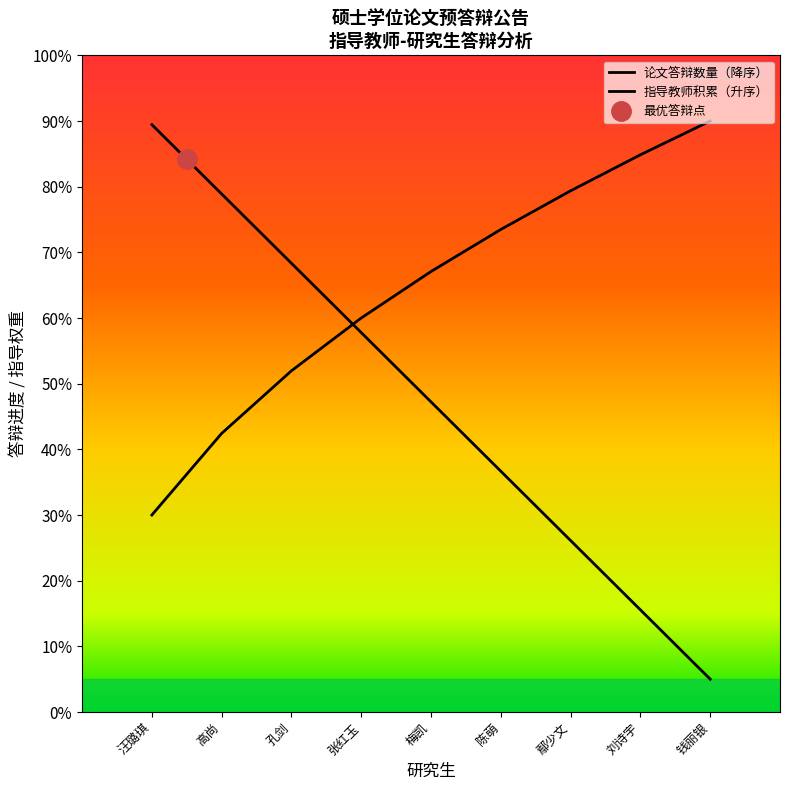

How many values exceed 4?

5